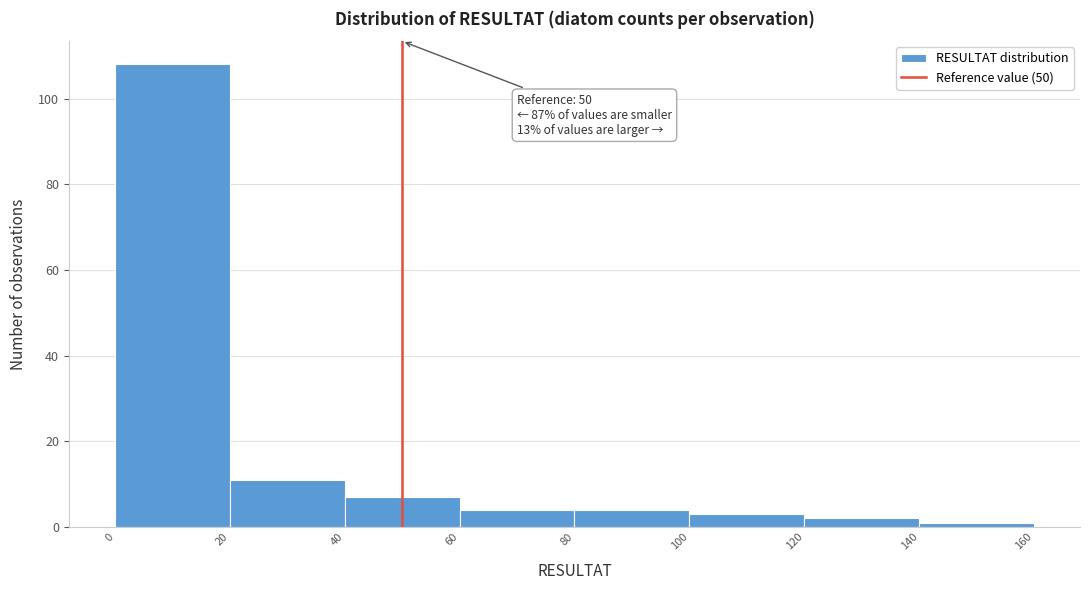

Over which range of the x-axis is the bar tallest?

0 to 20